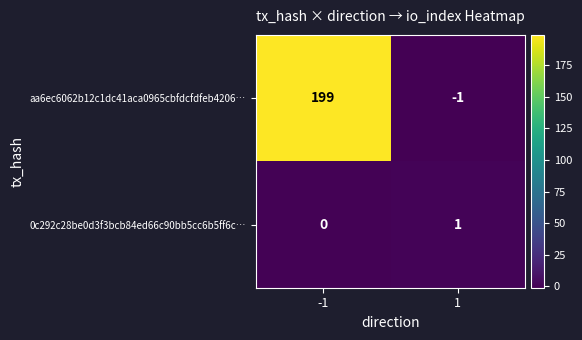

Which series changed the most between -1 and 1?

aa6ec6062b12c1dc41aca0965cbfdcfdfeb4206…